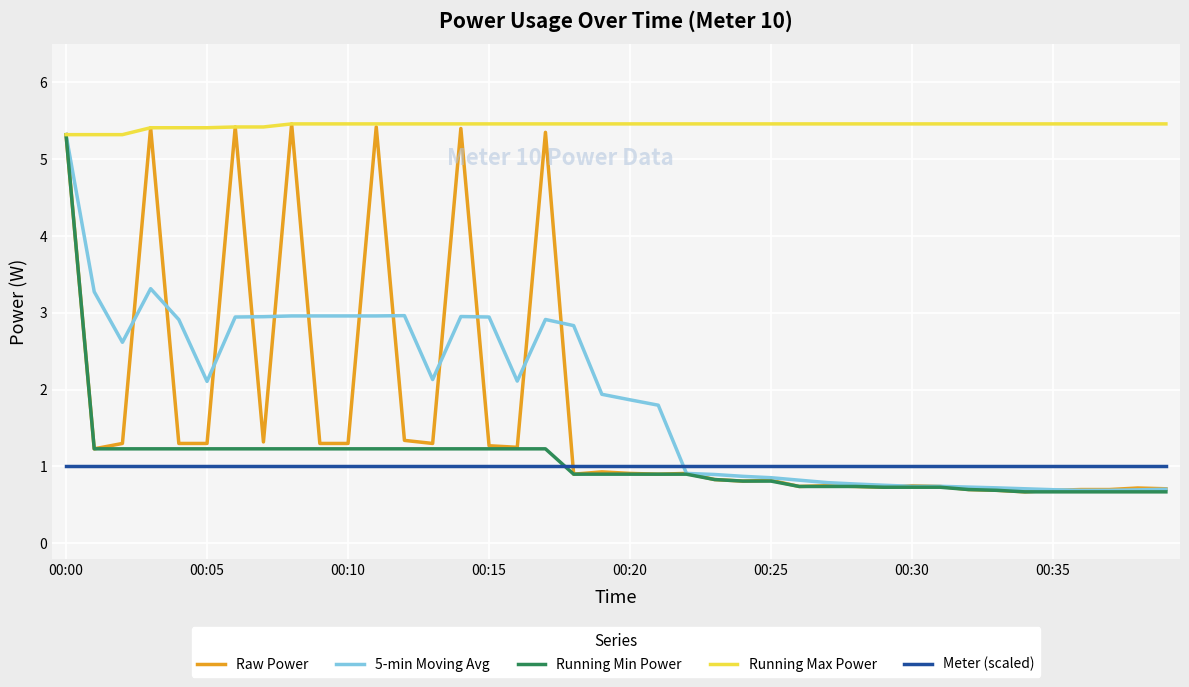

True or false: Running Max Power and Meter (scaled) cross at least once.

False